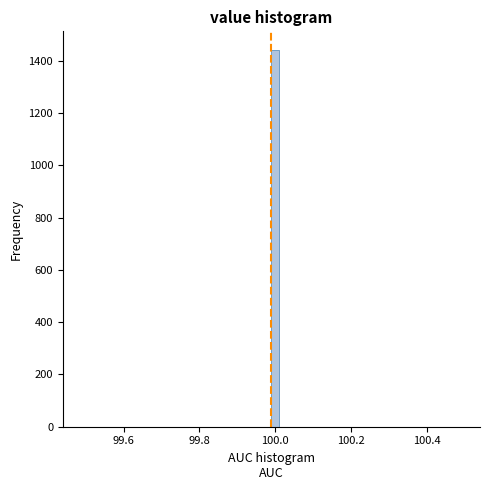

Around what value on the x-axis is the tallest bar? Give the approximate position of its centre, as read against the axis.

100.00